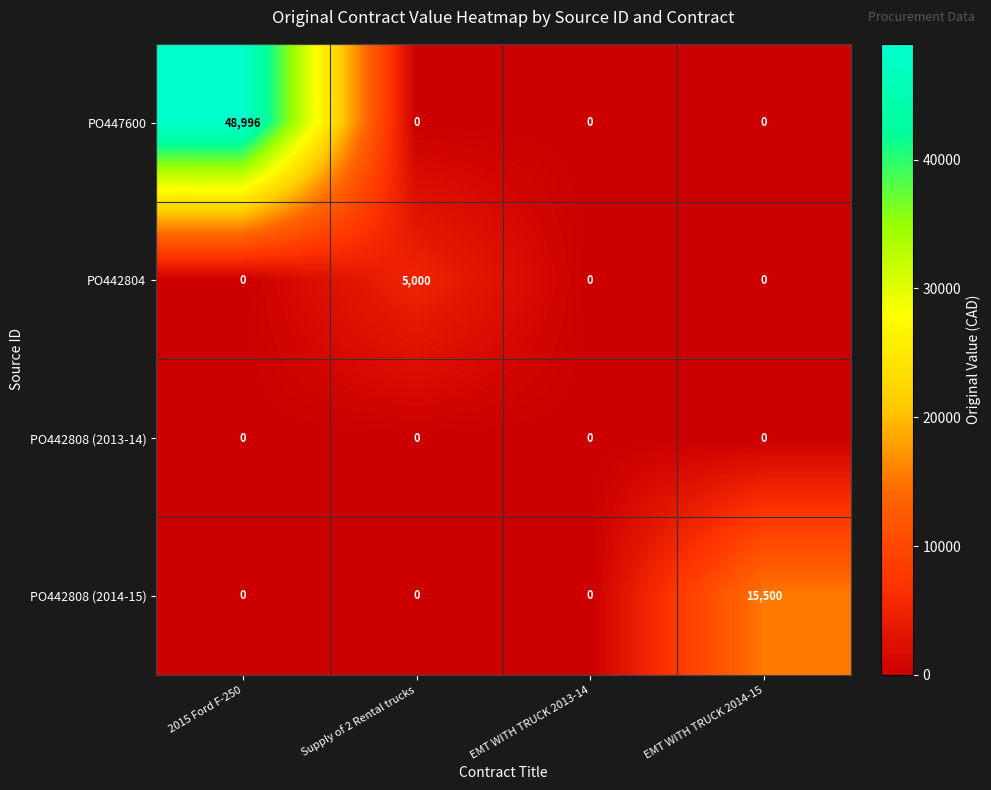

At which category does the chart reach its peak across all series?

2015 Ford F-250